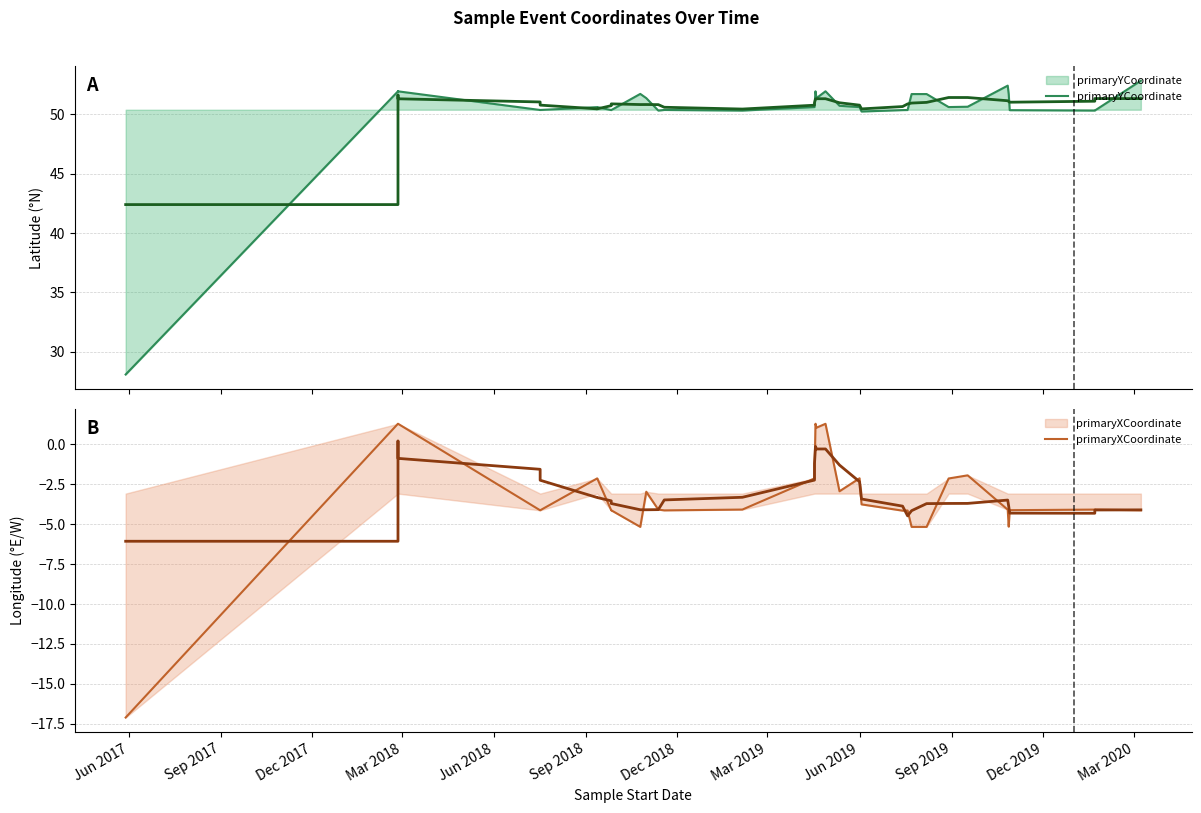

The primaryXCoordinate series shows -0.5 at 16. True or false?

False